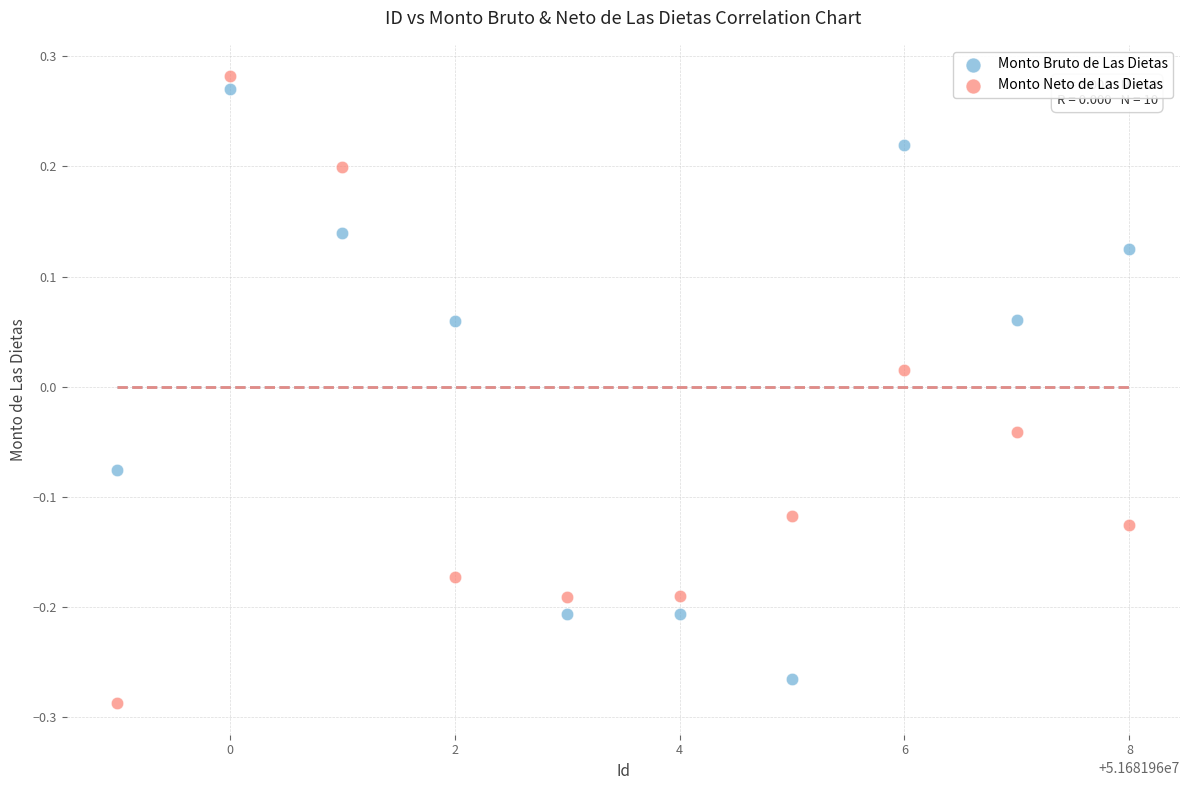

Which series has the widest spread of Y values?

Monto Neto de Las Dietas